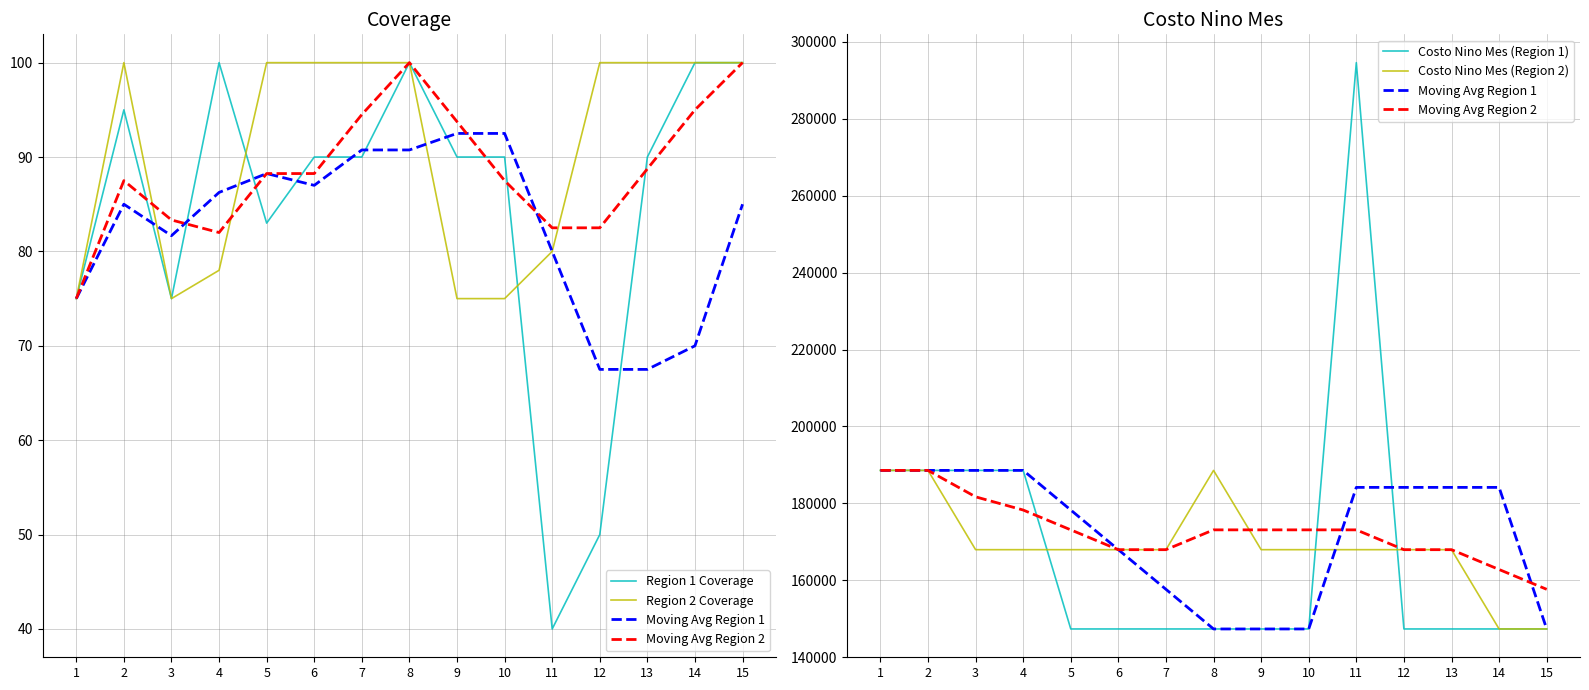

What is the sum of the Costo Nino Mes (Region 1) values at 12 and 11?

441936.0